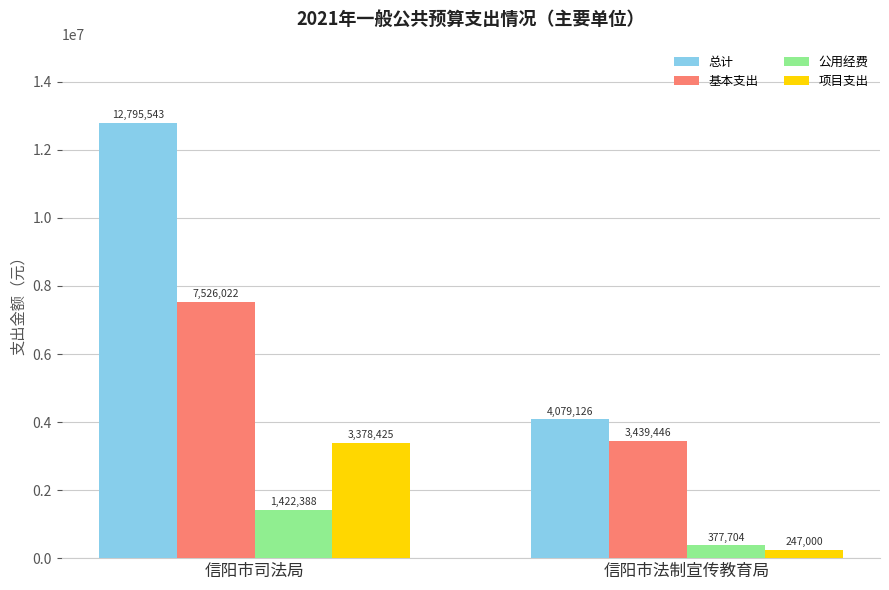

How many groups of bars are there?

2